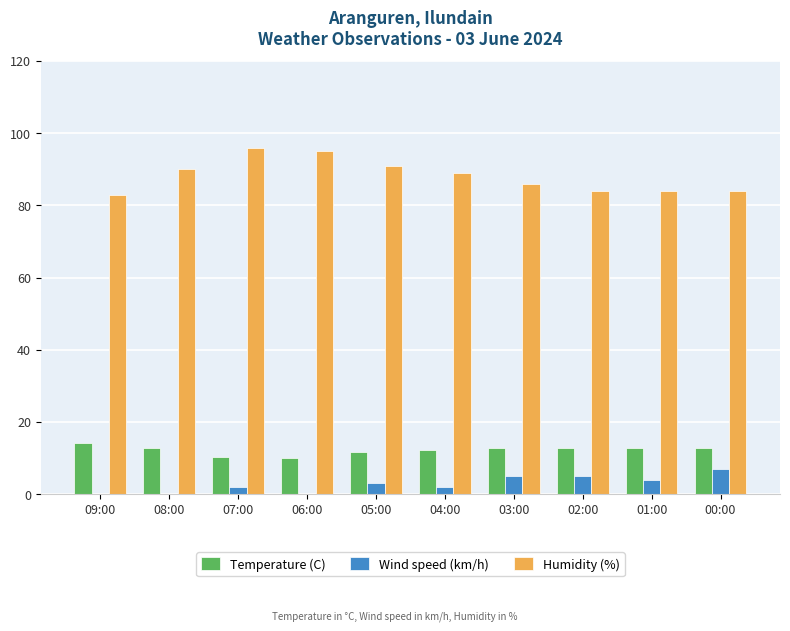

True or false: Humidity (%) has a value of 158.1 at 08:00.

False